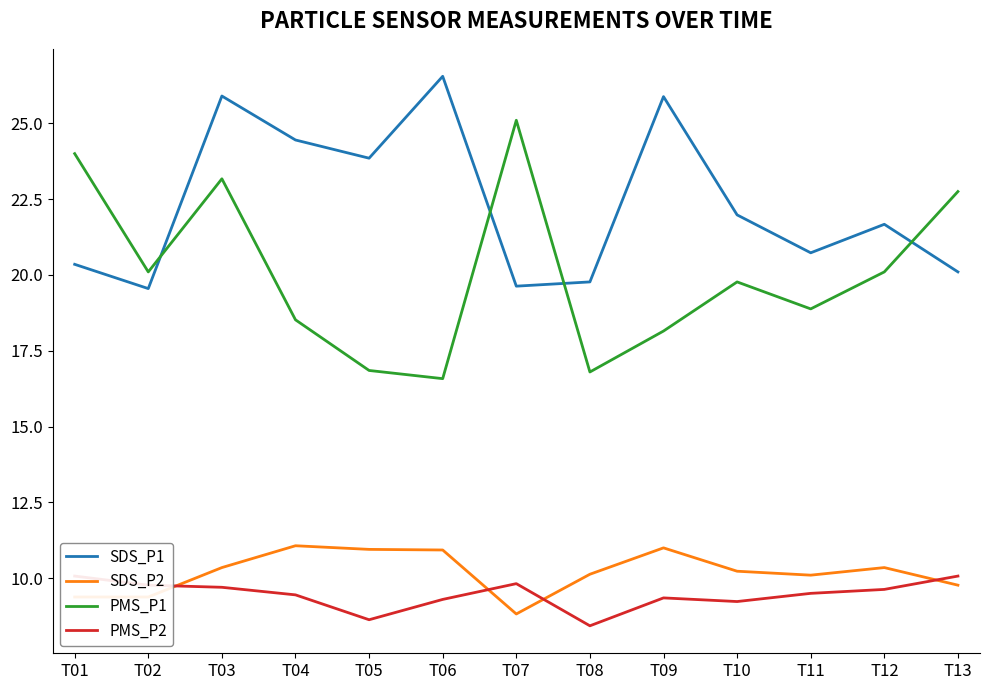

Does the chart have visible grid lines?

No